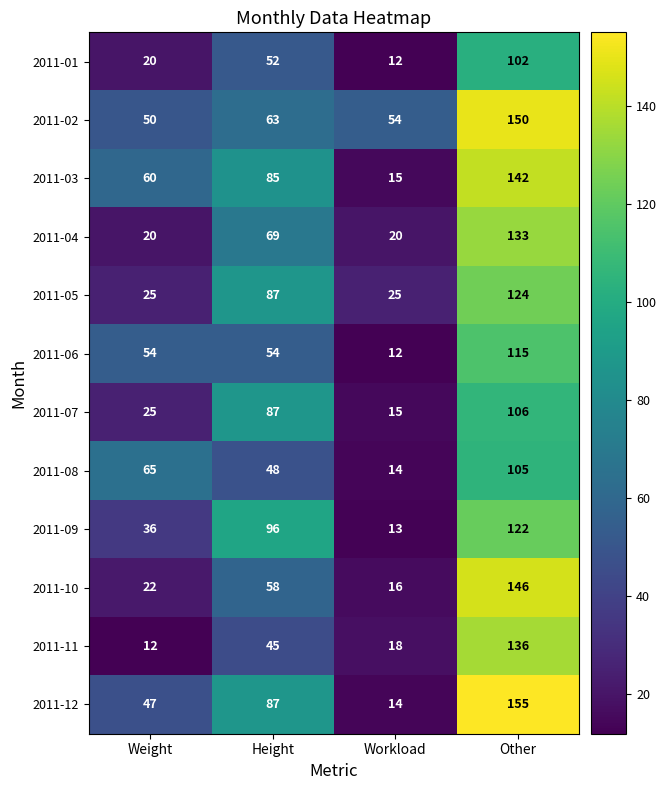

Which category has the lowest value in the 2011-10 series?

Workload